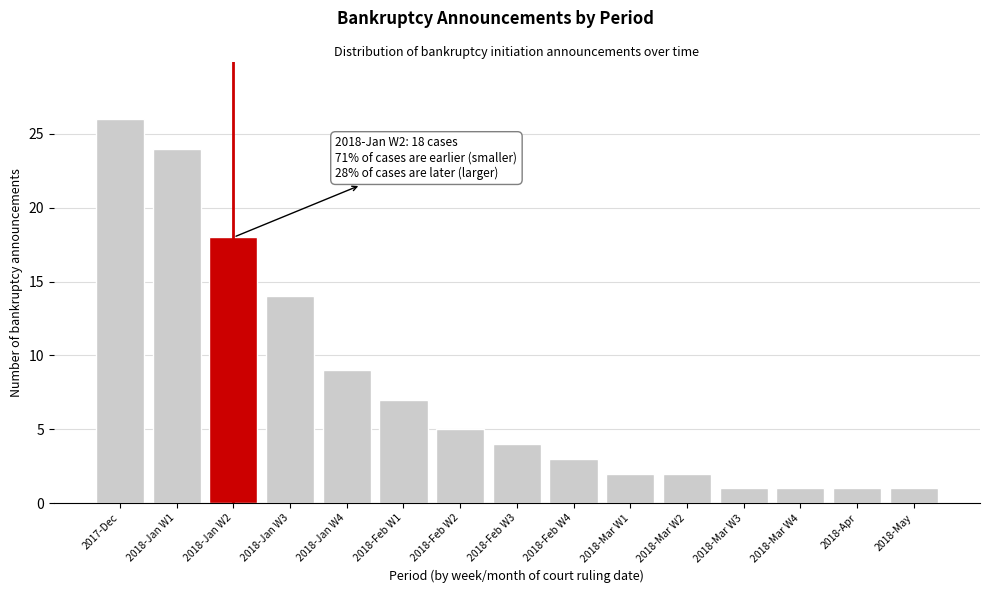

Reading right to left, what are all the values shown in this chart?

1	1	1	1	2	2	3	4	5	7	9	14	18	24	26